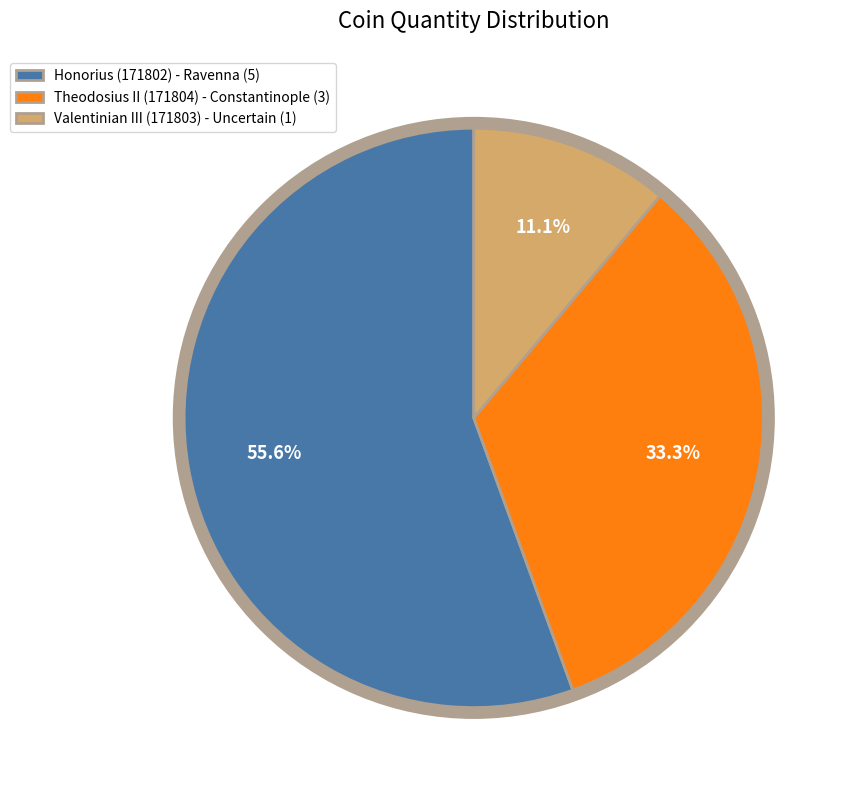

What is the smallest slice in the pie chart?

Valentinian III (171803) - Uncertain